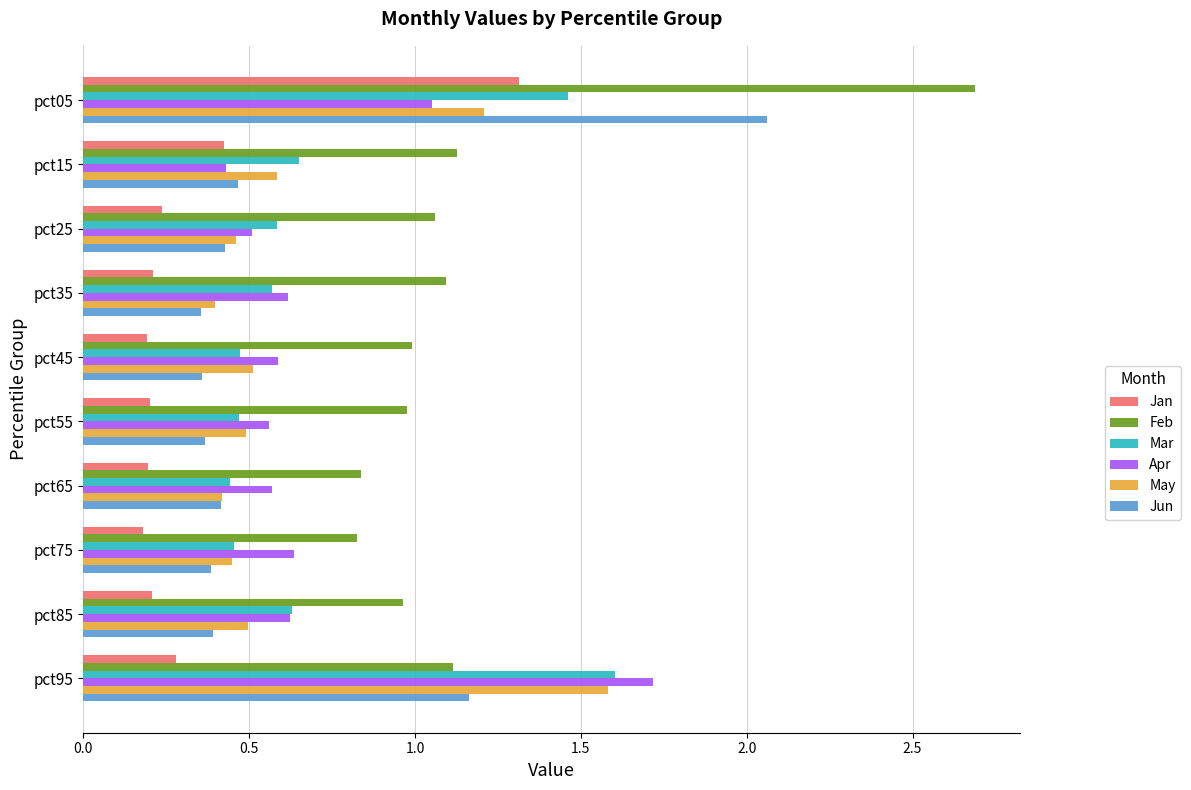

Which series has the largest total across all categories?

Feb